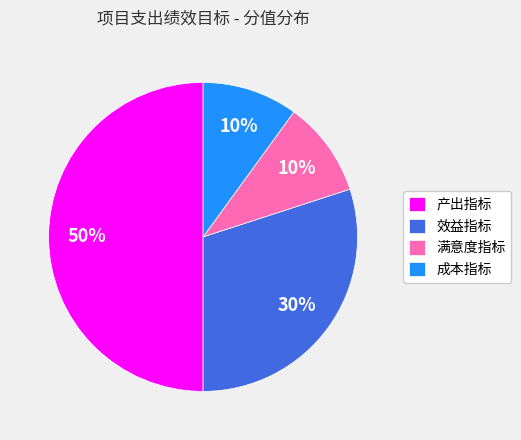

To the nearest percent, what is the combined percentage of 产出指标 and 满意度指标?

60%